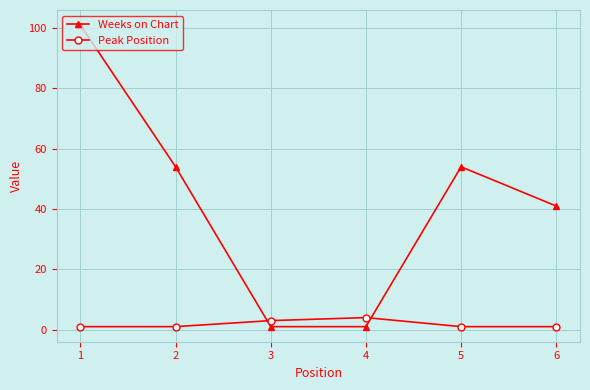

Reading left to right, what are all the values shown in this chart?

Weeks on Chart: 1=101	2=54	3=1	4=1	5=54	6=41
Peak Position: 1=1	2=1	3=3	4=4	5=1	6=1